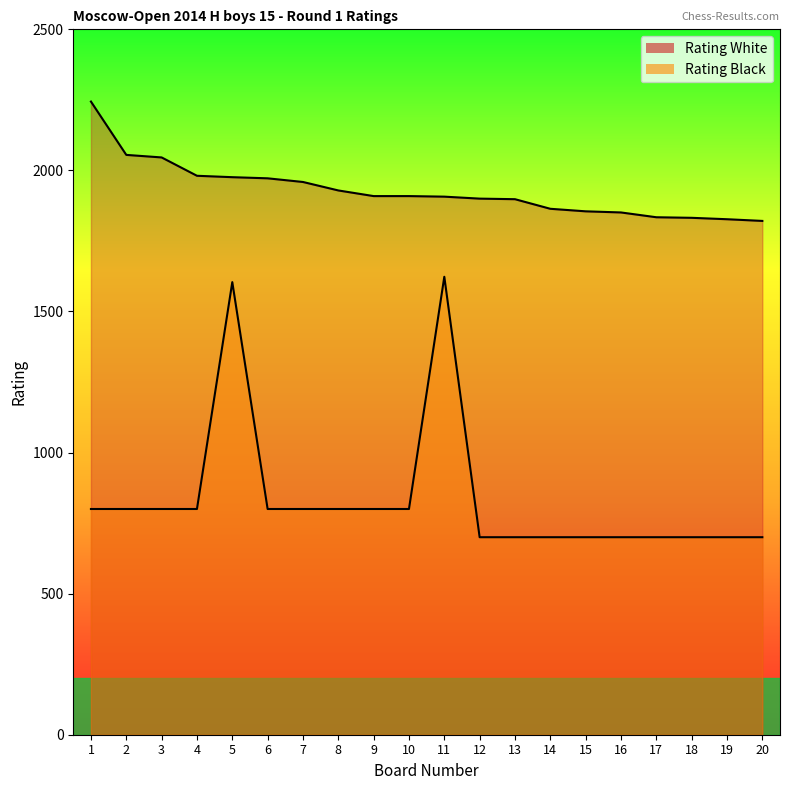

True or false: Rating White and Rating Black cross at least once.

False